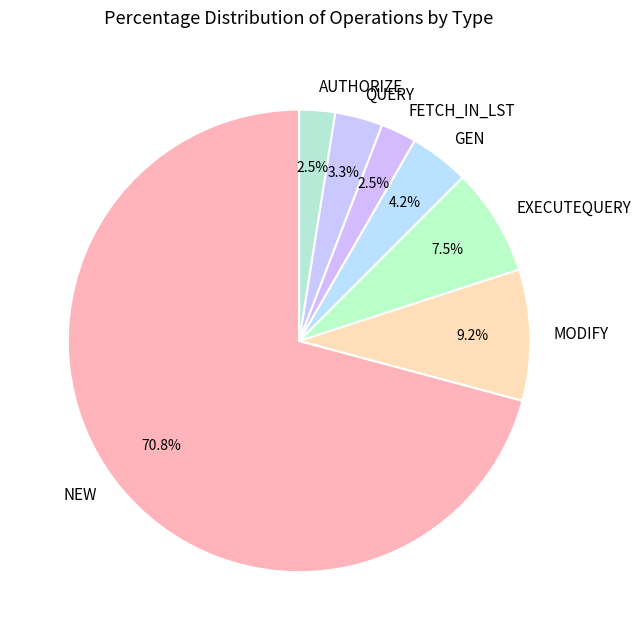

What is the ratio of the value at FETCH_IN_LST to the value at AUTHORIZE?

1.0